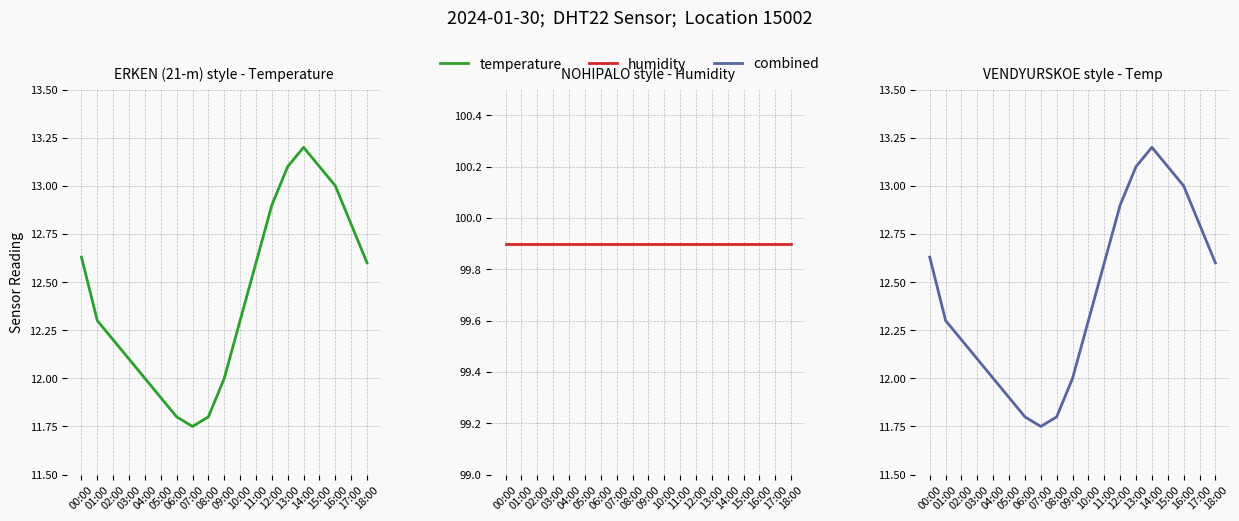

List the series in order of their peak value, lowest first.

temperature, humidity